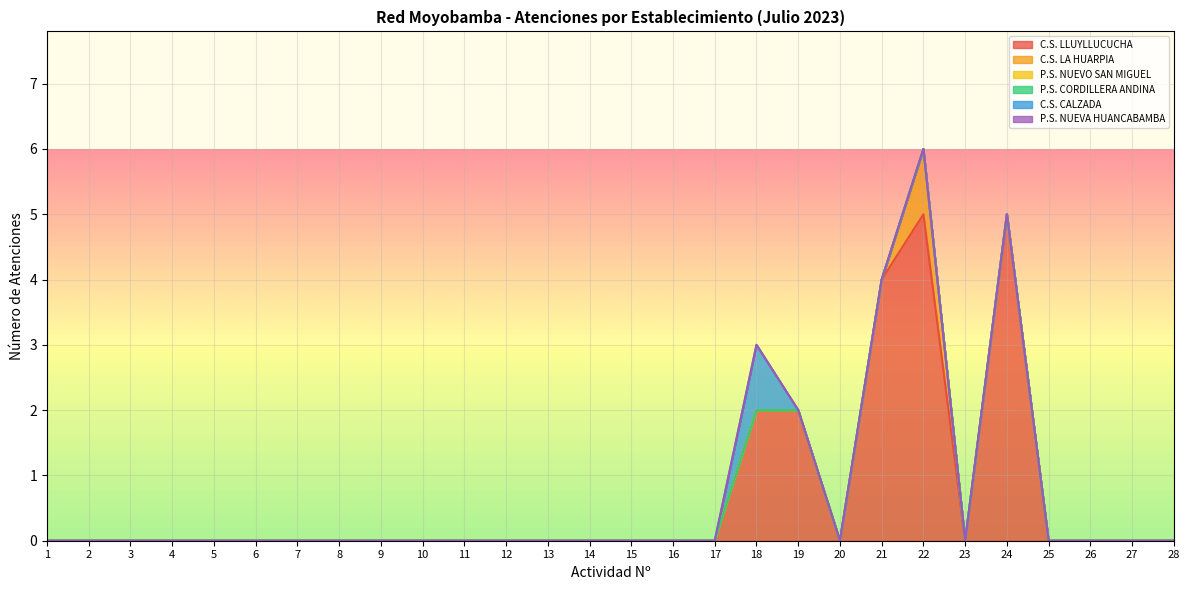

Rank the categories by P.S. CORDILLERA ANDINA value from lowest to highest.

1, 2, 3, 4, 5, 6, 7, 8, 9, 10, 11, 12, 13, 14, 15, 16, 17, 18, 19, 20, 21, 22, 23, 24, 25, 26, 27, 28